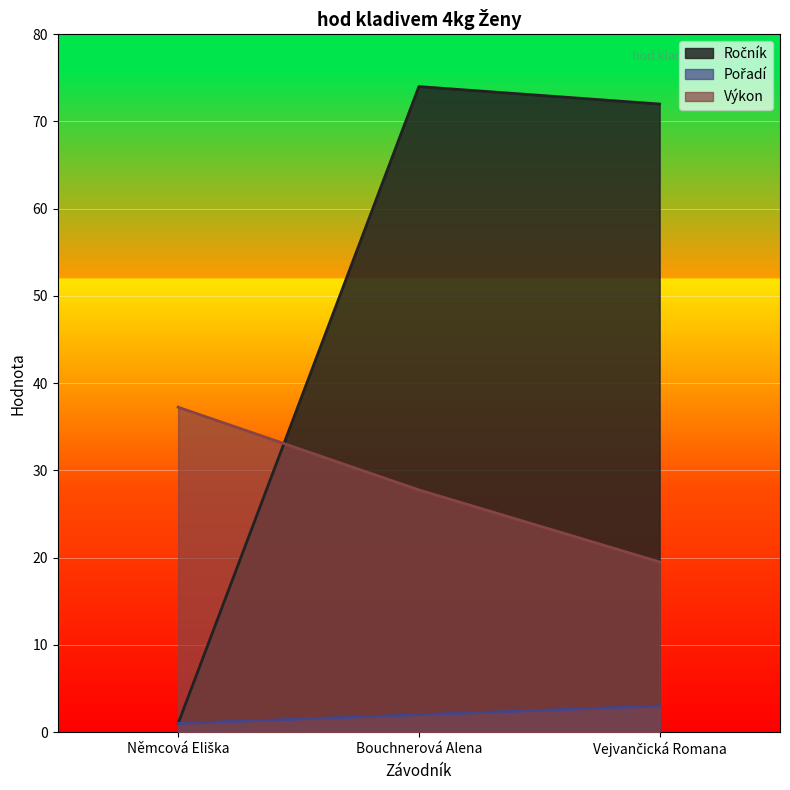

What is the total value across all series at Vejvančická Romana?

94.5